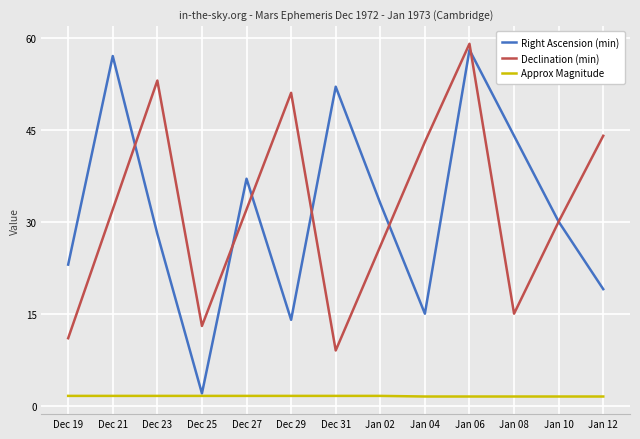

Is the value of Right Ascension (min) at Jan 12 greater than the value of Declination (min) at Jan 10?

No